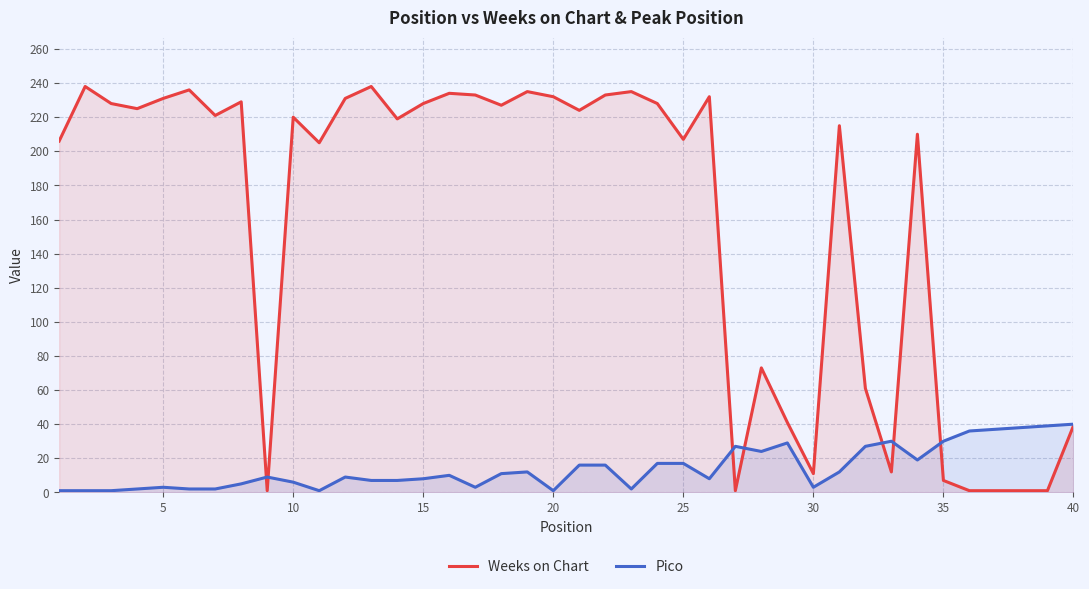

Does the chart display data point markers on the line(s)?

No